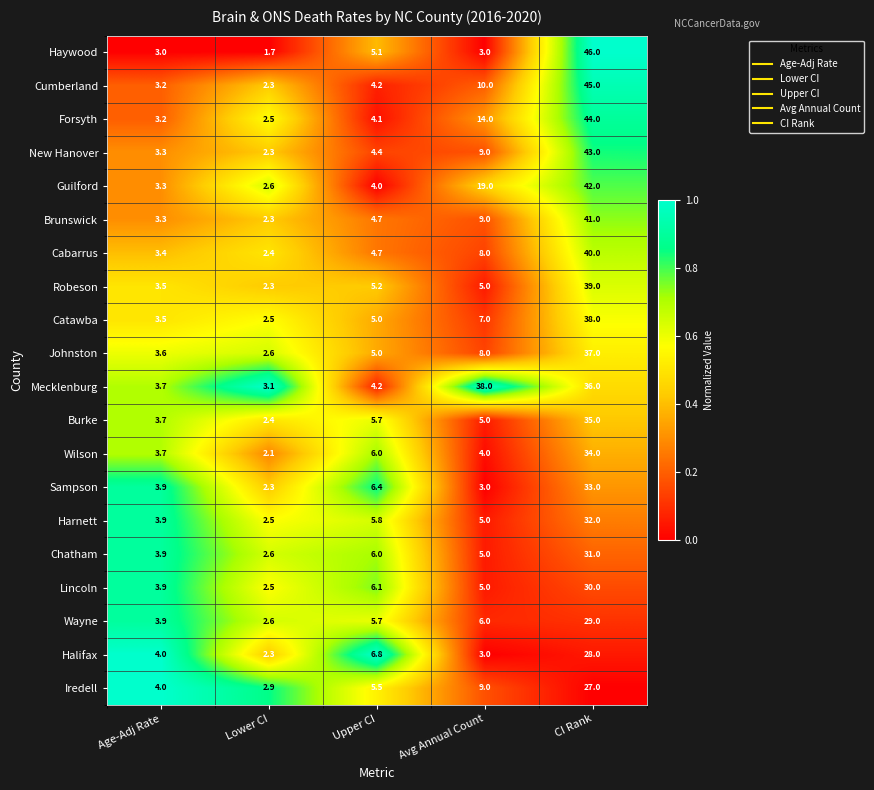

The value of Robeson at Lower CI is 0.6. True or false?

False